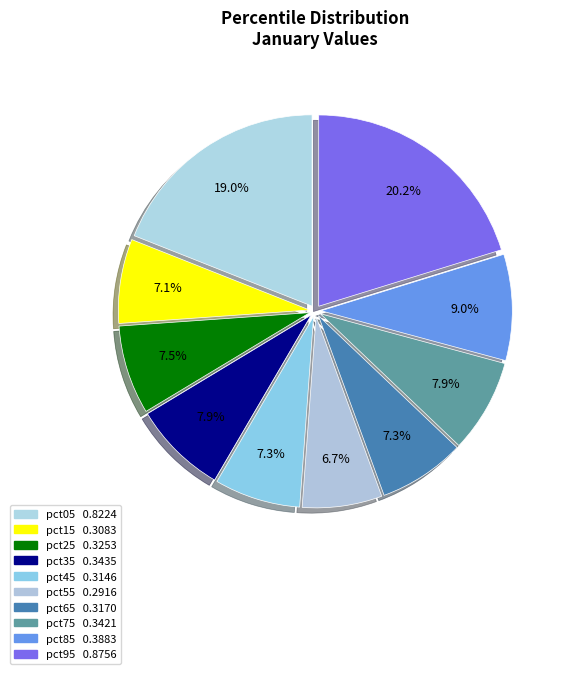

How many slices are in this pie chart?

10